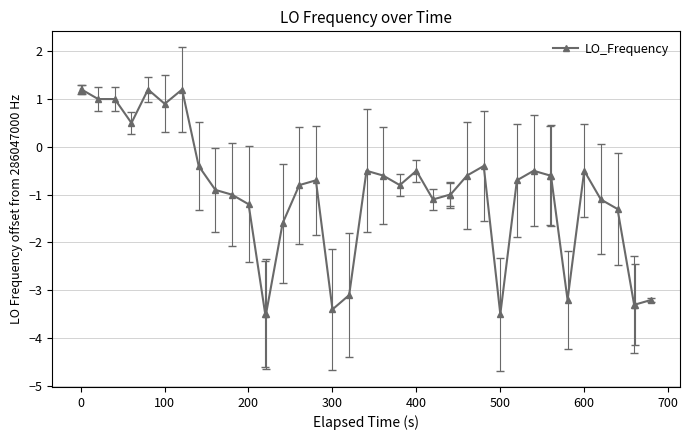

What is the value of the 1st point from the left?

1.2